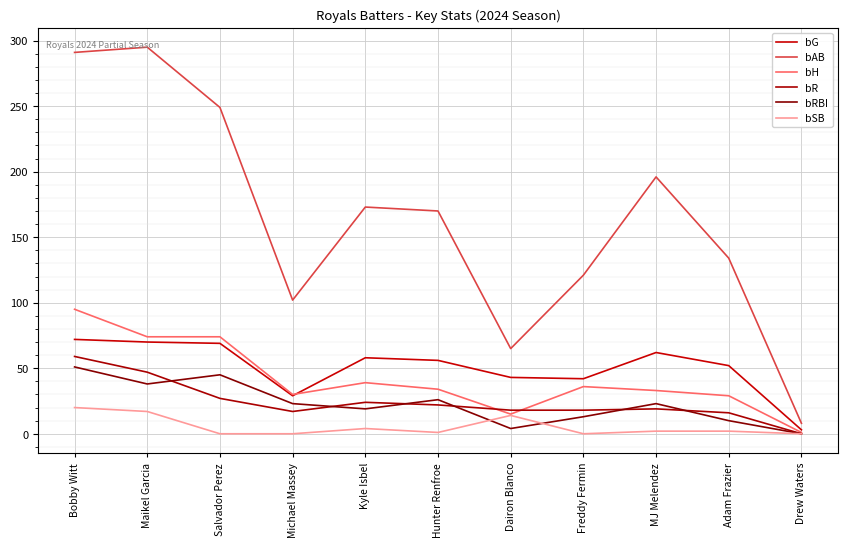

Does the chart have visible grid lines?

Yes